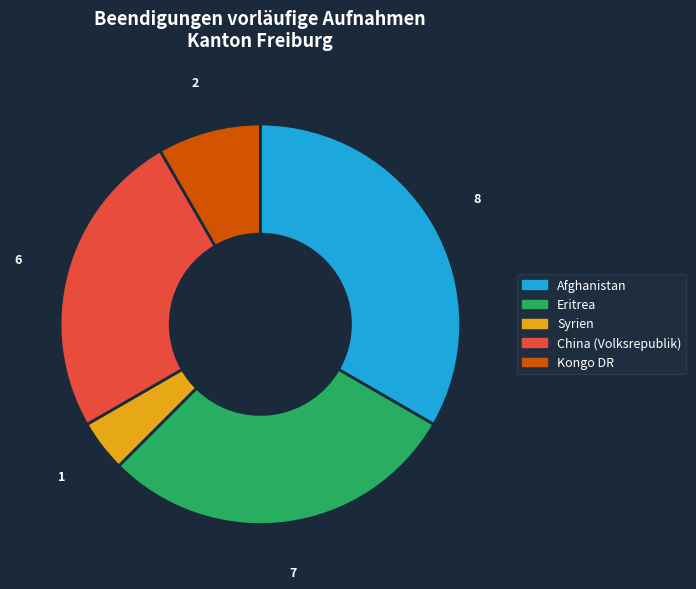

Is there a majority slice in this chart?

No